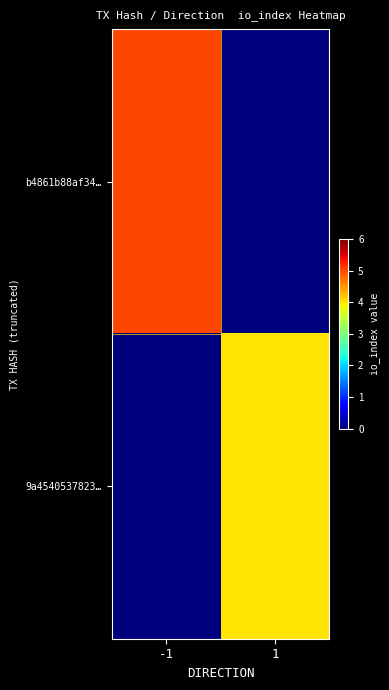

At which category is the sum across all series the highest?

-1